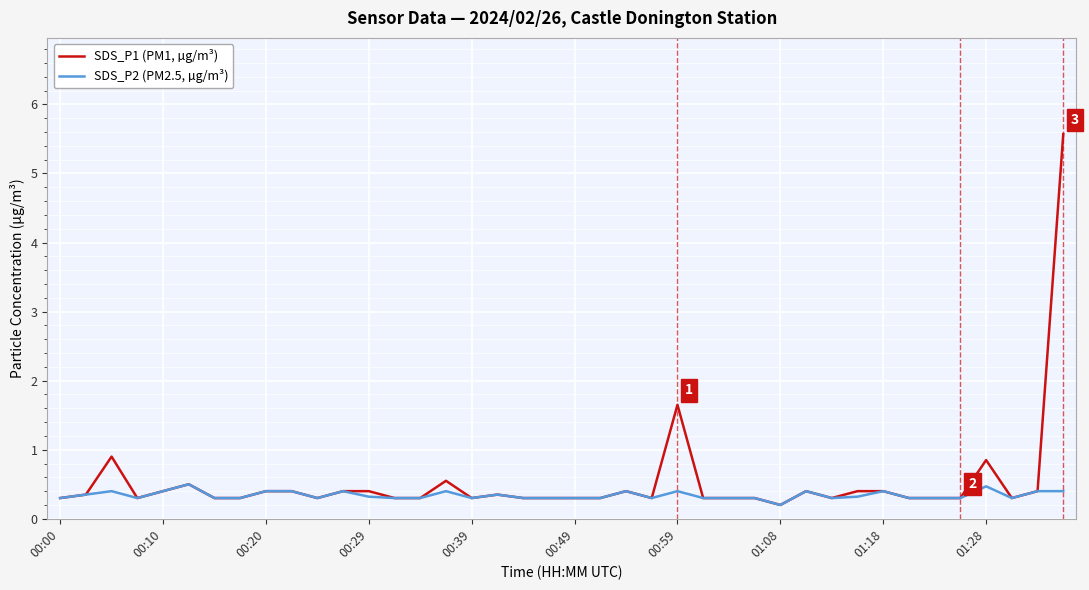

Rank the series by their maximum value, from lowest to highest.

SDS_P2 (PM2.5, µg/m³), SDS_P1 (PM1, µg/m³)